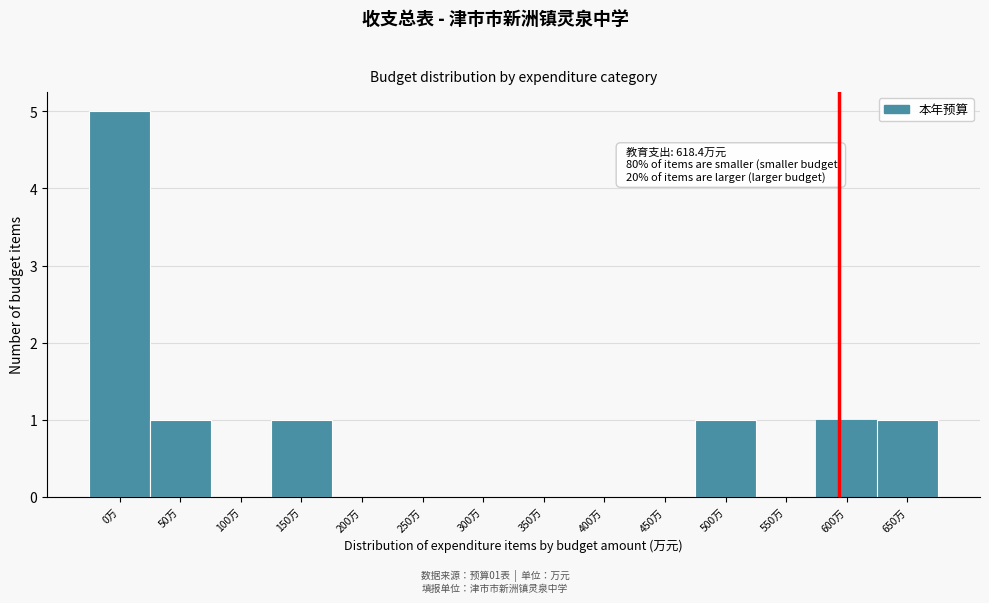

Reading right to left, transcribe all the data shown in this chart.

650万=1	600万=1	550万=0	500万=1	450万=0	400万=0	350万=0	300万=0	250万=0	200万=0	150万=1	100万=0	50万=1	0万=5